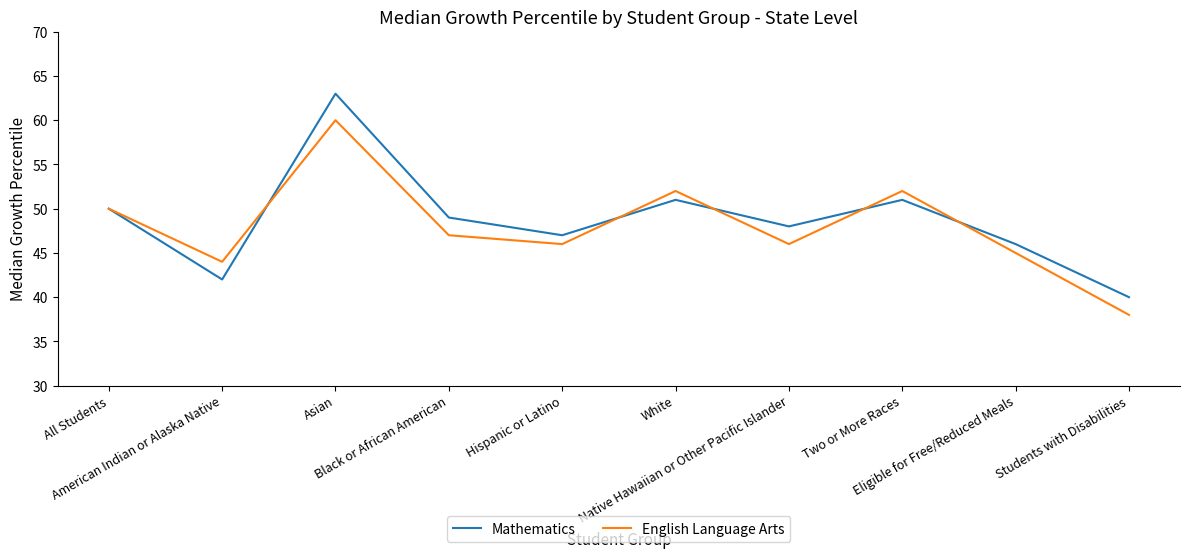

What is the average value of the English Language Arts series?

48